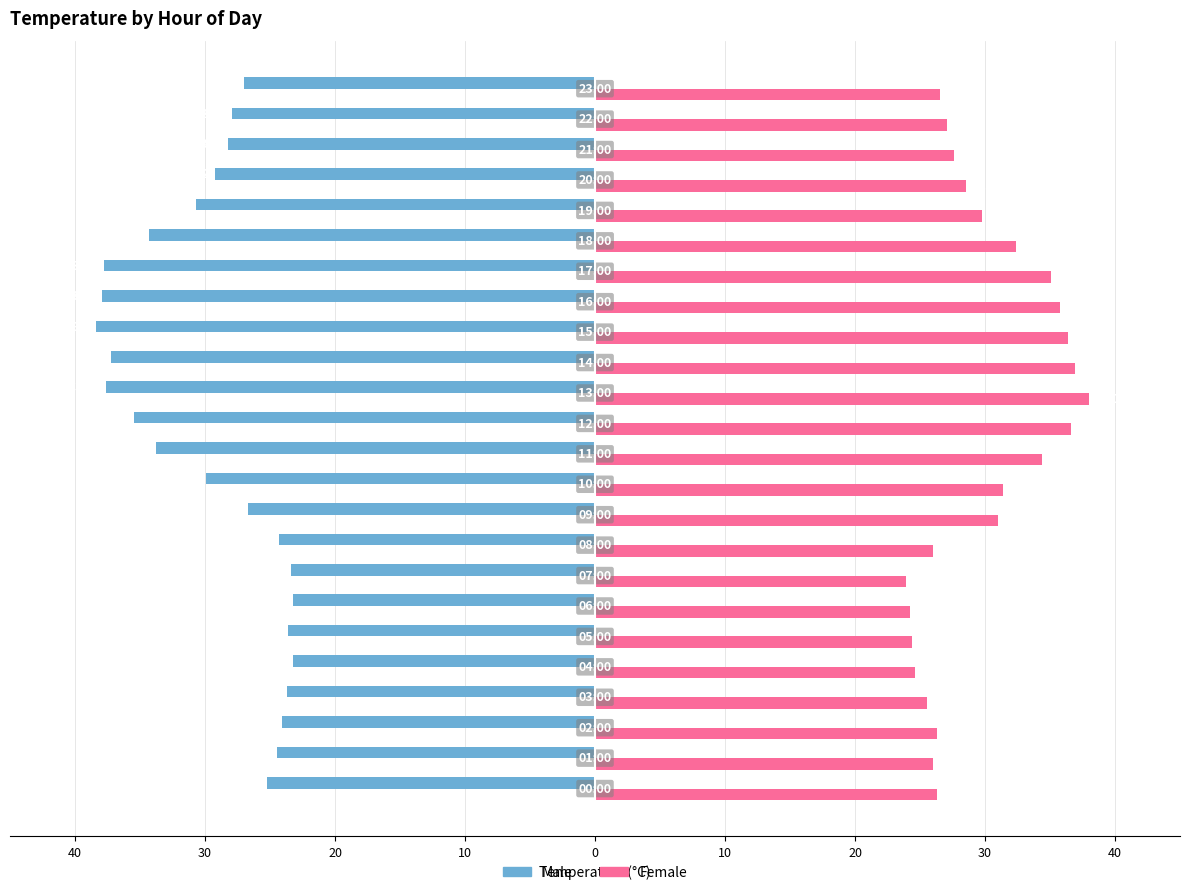

What is the average value of the Female series?

29.8